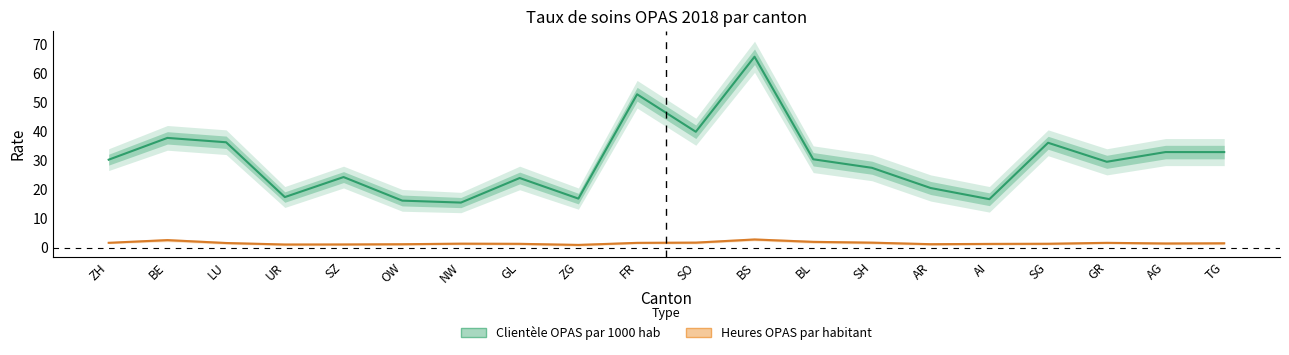

Does the chart display data point markers on the line(s)?

No